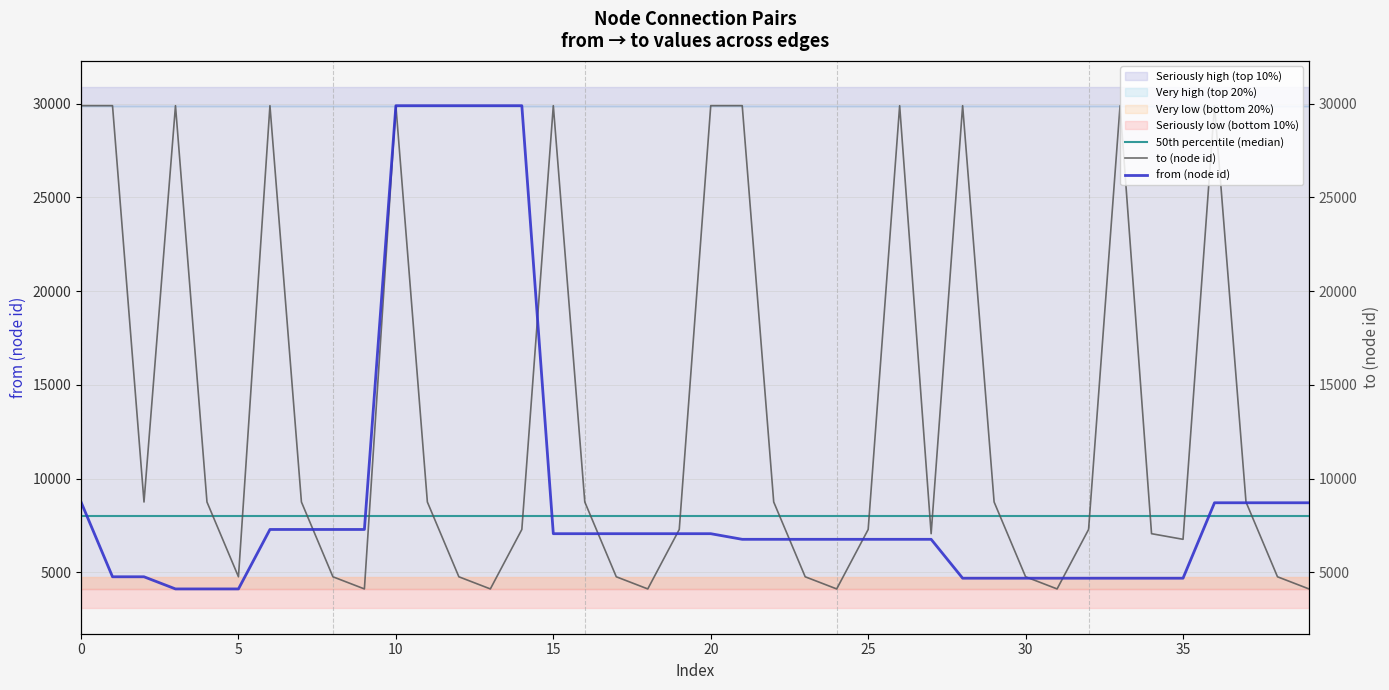

What is the label of the 28th point from the right?

12